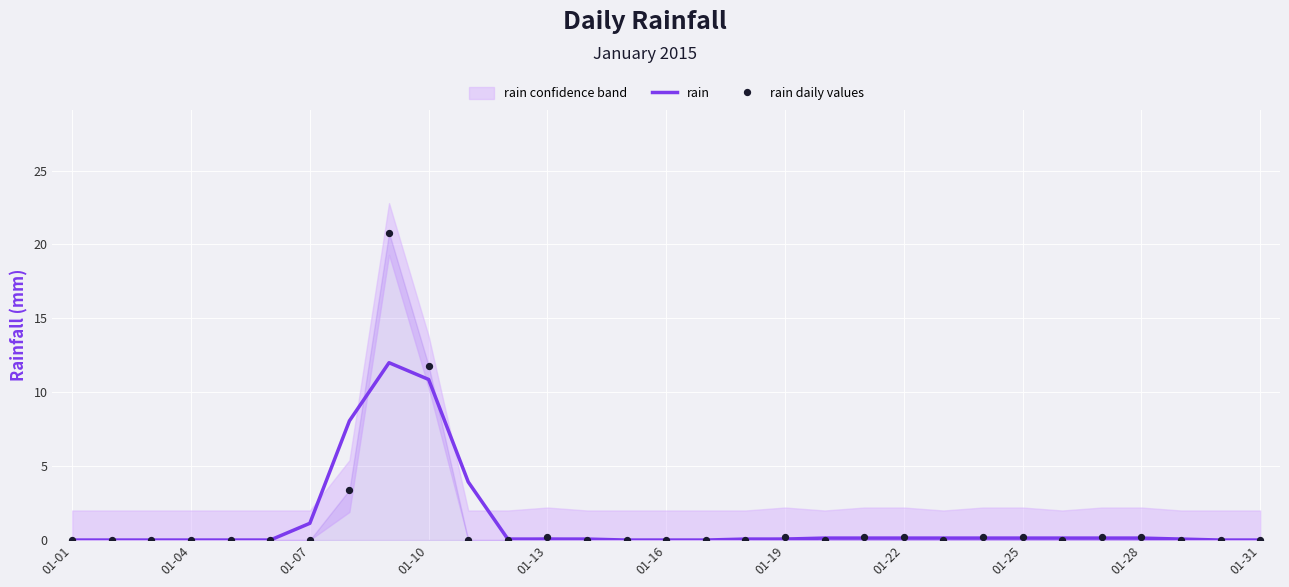

What is the total value across all series at 20?

0.3